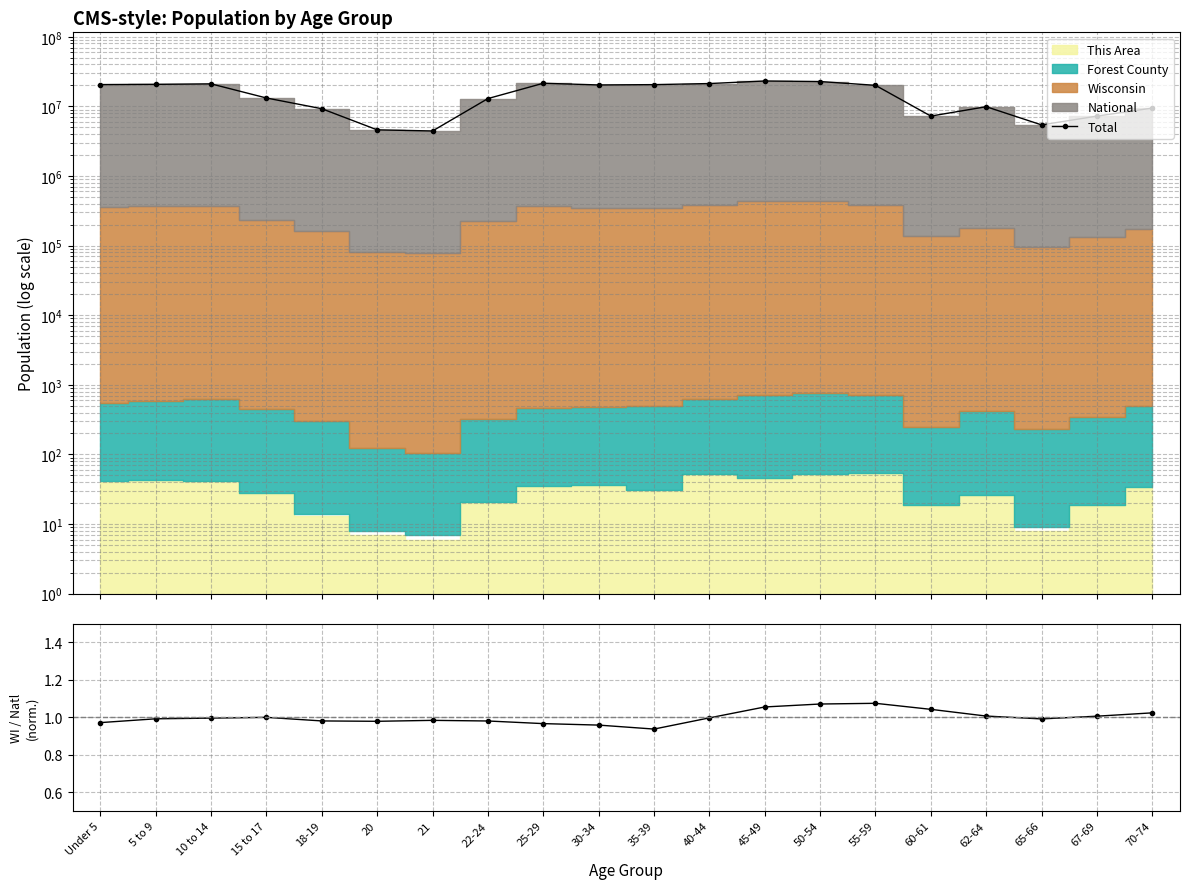

True or false: WI/National and Total intersect in this chart.

False